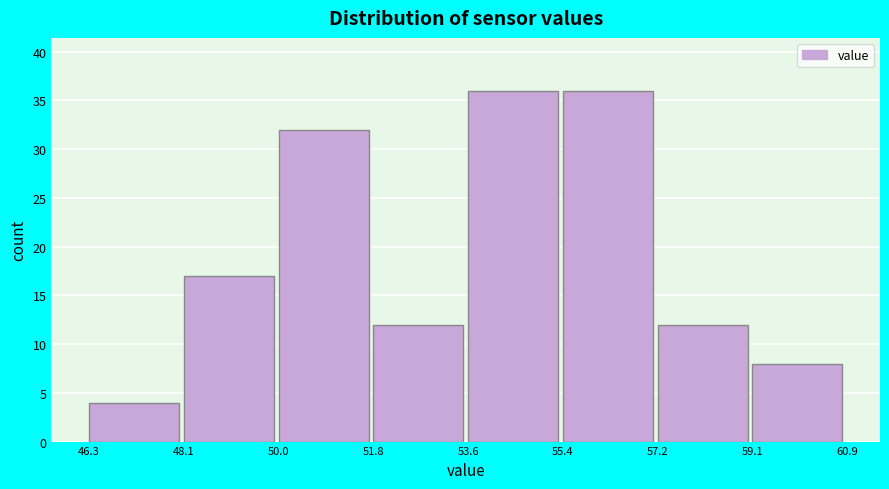

What is the height of the bar covering 59.1 to 60.9 on the x-axis? The values are not printed on the chart, so give them approximately, as read against the axis.

8